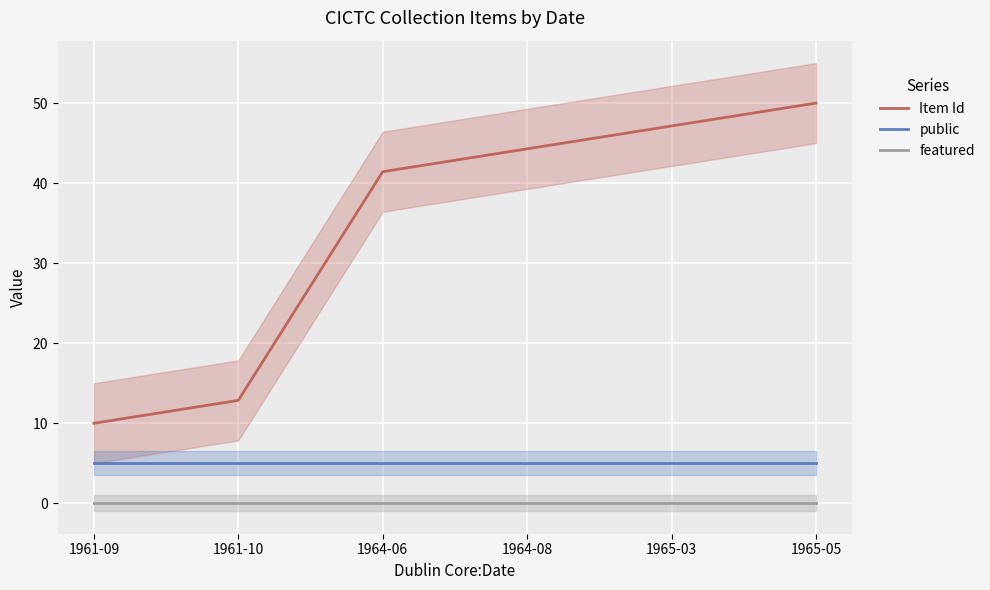

At which category does the chart reach its peak across all series?

1965-05